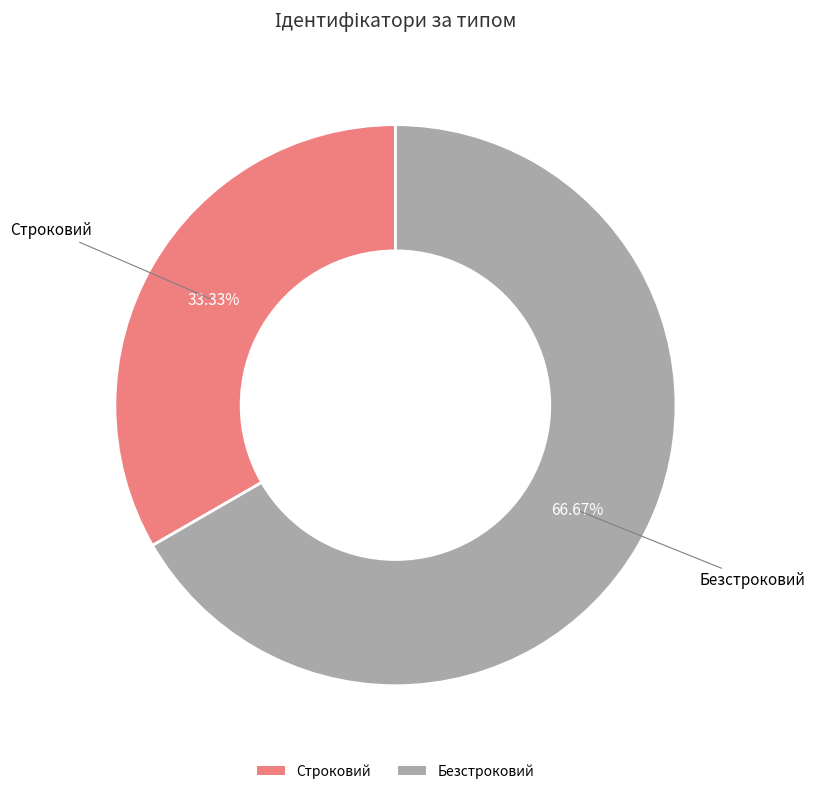

Which category has the biggest portion of the pie?

Безстроковий